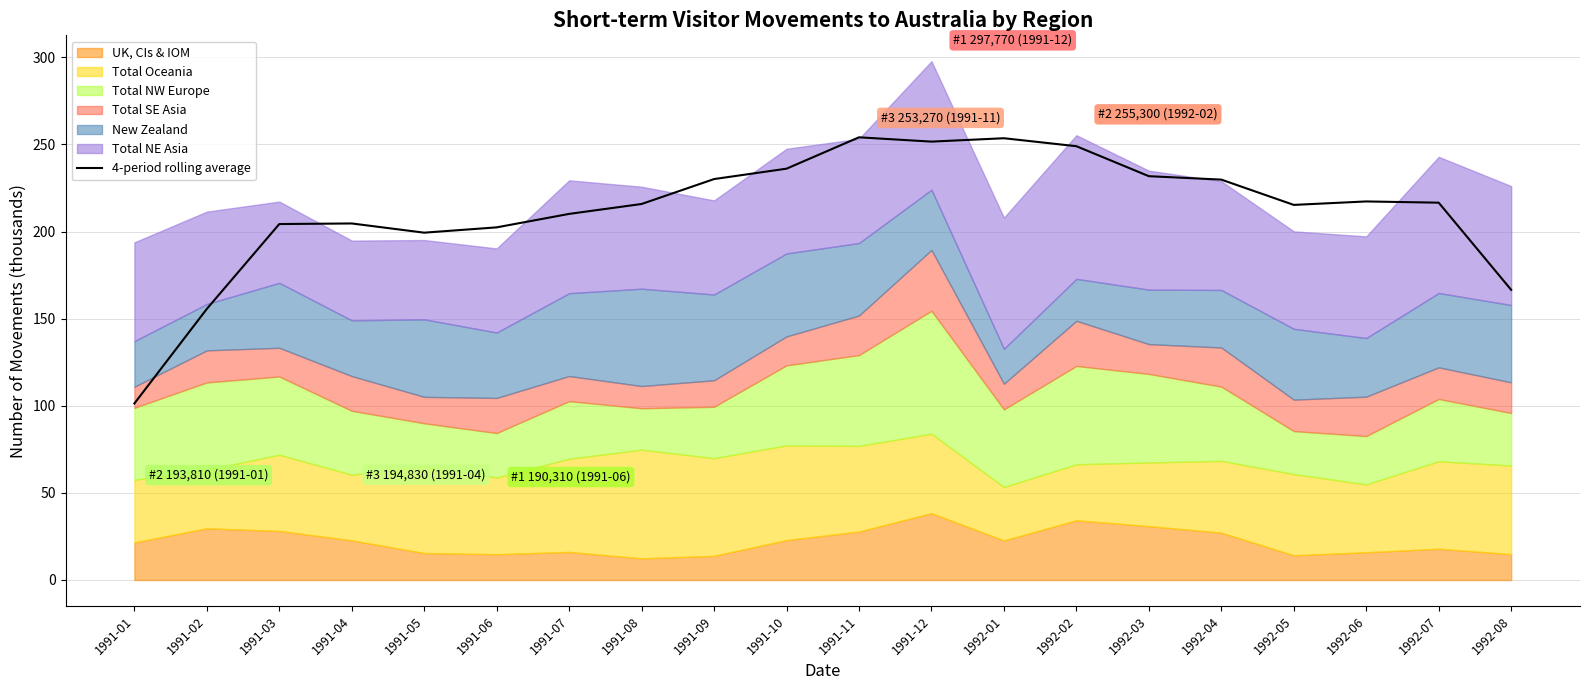

What is the greatest value displayed?

254.1